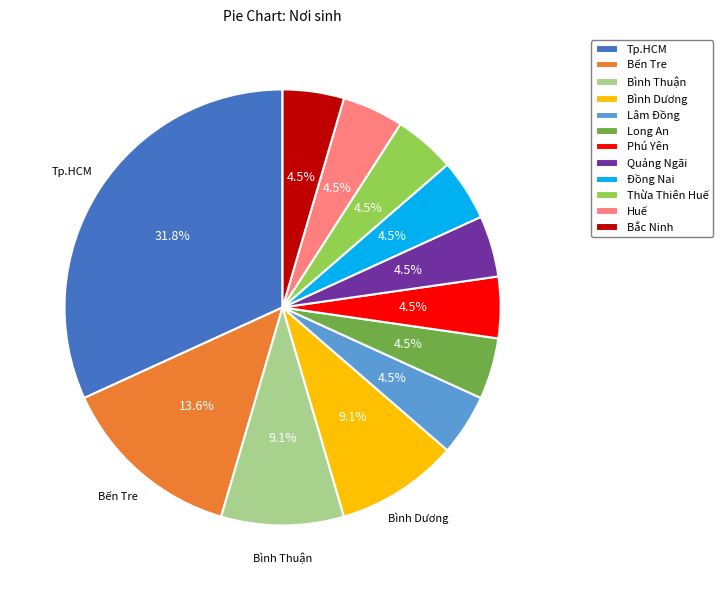

Does Thừa Thiên Huế represent more than half of the total?

No